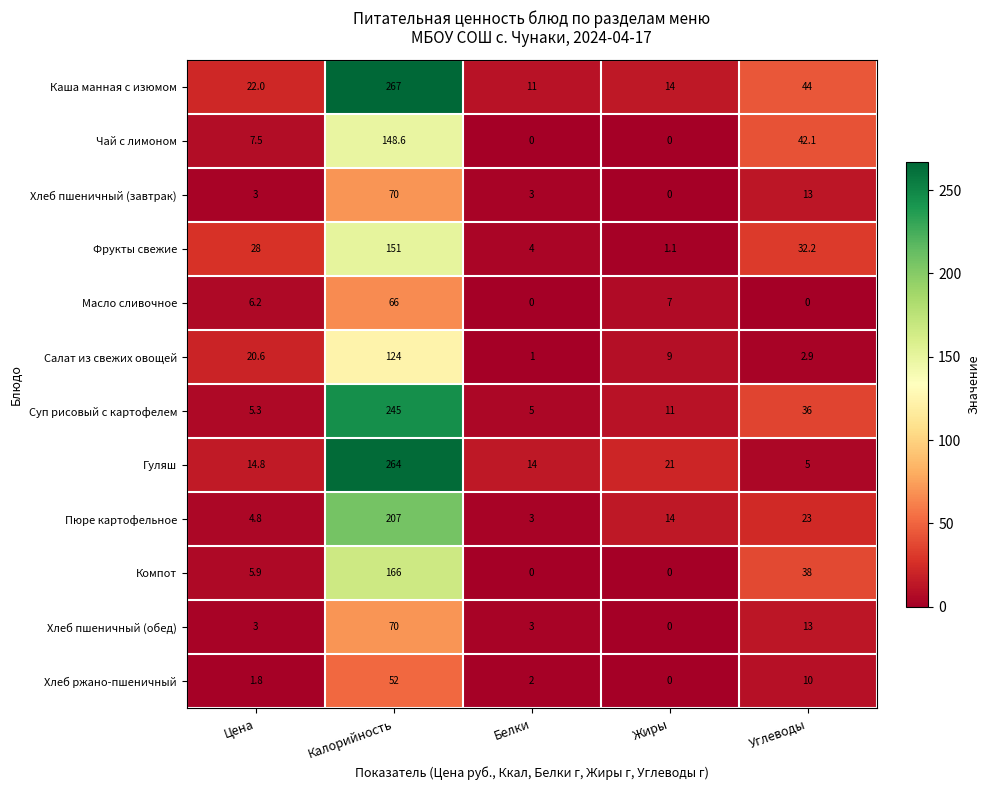

What value does the Гуляш series have at Жиры?

21.0